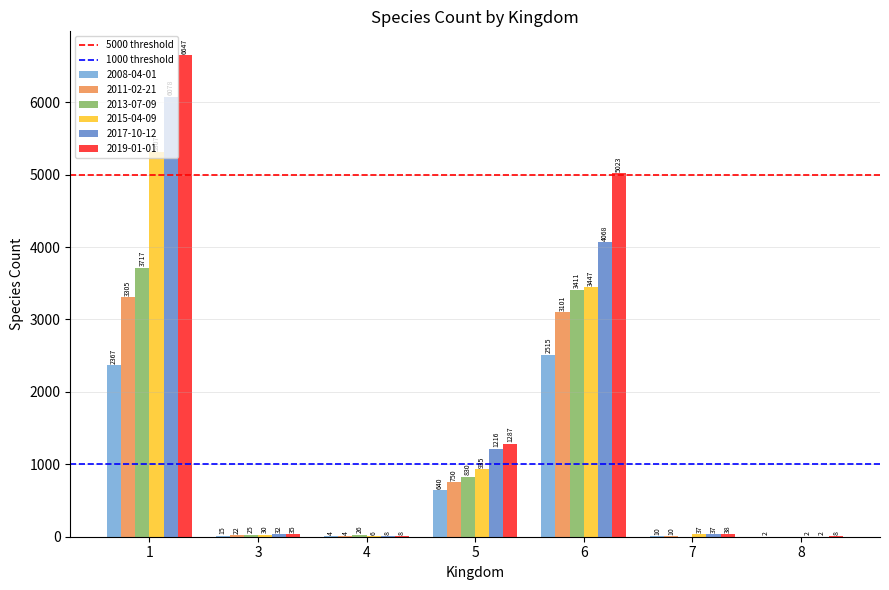

What is the maximum value for 2019-01-01?

6647